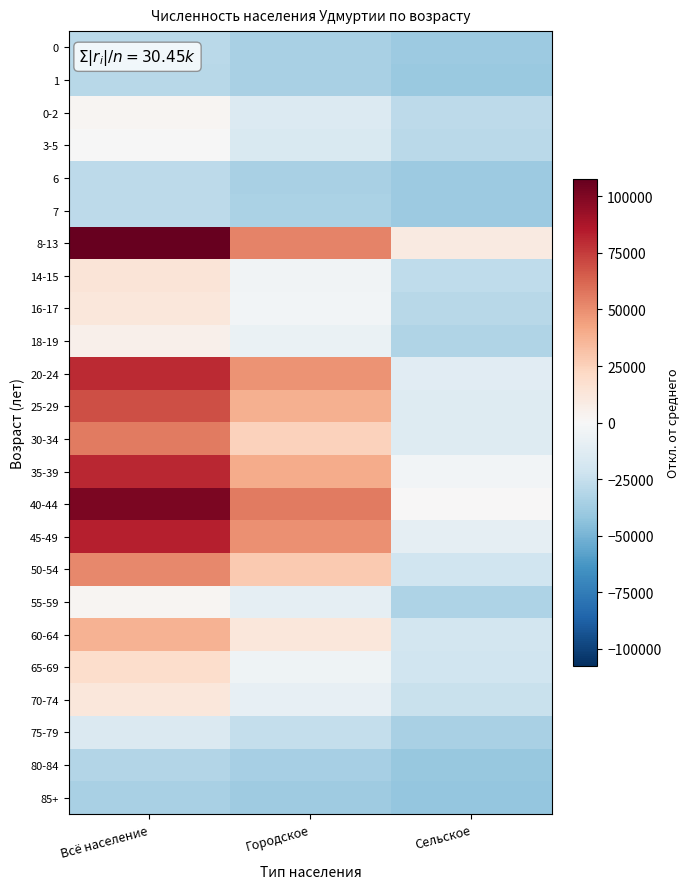

Reading left to right, transcribe all the data shown in this chart.

0: Всё население=-29014.0	Городское=-34524.0	Сельское=-39476.0
1: Всё население=-29517.0	Городское=-34918.0	Сельское=-39585.0
0-2: Всё население=2115.0	Городское=-14360.0	Сельское=-28511.0
3-5: Всё население=-460.0	Городское=-16343.0	Сельское=-29103.0
6: Всё население=-28558.0	Городское=-34443.0	Сельское=-39101.0
7: Всё население=-28204.0	Городское=-34165.0	Сельское=-39025.0
8-13: Всё население=107517.0	Городское=53276.0	Сельское=9255.0
14-15: Всё население=13847.0	Городское=-4149.0	Сельское=-26990.0
16-17: Всё население=12256.0	Городское=-2788.0	Сельское=-29942.0
18-19: Всё население=5699.0	Городское=-6793.0	Сельское=-32494.0
20-24: Всё население=80302.0	Городское=47882.0	Сельское=-12566.0
25-29: Всё население=69559.0	Городское=38483.0	Сельское=-13910.0
30-34: Всё население=56250.0	Городское=24719.0	Сельское=-13455.0
35-39: Всё население=81399.0	Городское=39755.0	Сельское=-3342.0
40-44: Всё население=101509.0	Городское=55786.0	Сельское=737.0
45-49: Всё население=83939.0	Городское=49014.0	Сельское=-10061.0
50-54: Всё население=51864.0	Городское=28152.0	Сельское=-21274.0
55-59: Всё население=2151.0	Городское=-9267.0	Сельское=-33568.0
60-64: Всё население=37243.0	Городское=12271.0	Сельское=-20014.0
65-69: Всё население=19028.0	Городское=-4360.0	Сельское=-21598.0
70-74: Всё население=12356.0	Городское=-8506.0	Сельское=-24124.0
75-79: Всё население=-15649.0	Городское=-25576.0	Сельское=-35059.0
80-84: Всё население=-31299.0	Городское=-35847.0	Сельское=-40438.0
85+: Всё население=-34502.0	Городское=-37916.0	Сельское=-41572.0